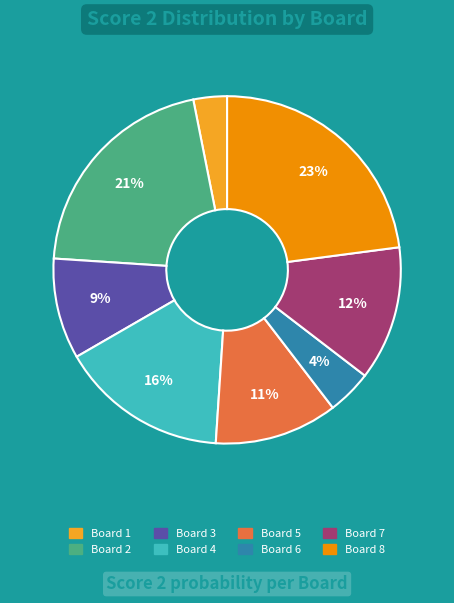

What percentage is the Board 3 slice, to the nearest percent?

9%